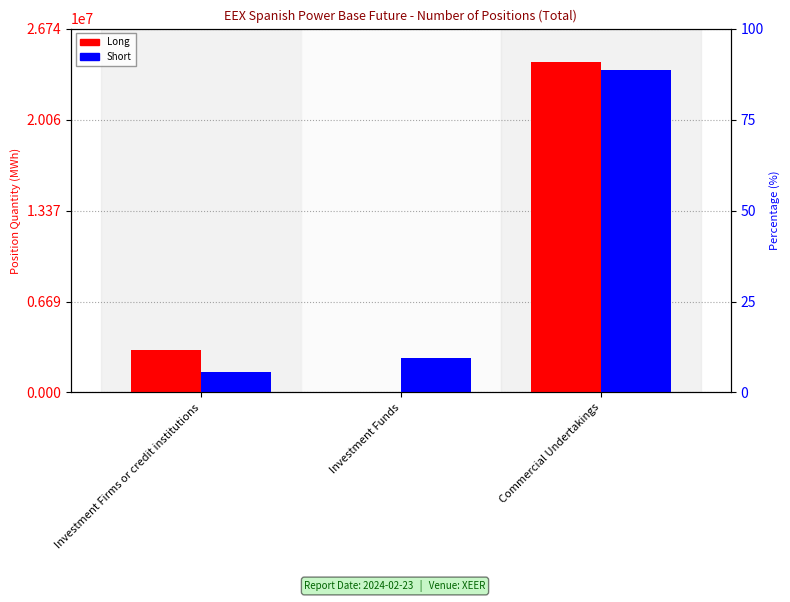

Which category has the highest value in the Short series?

Commercial Undertakings